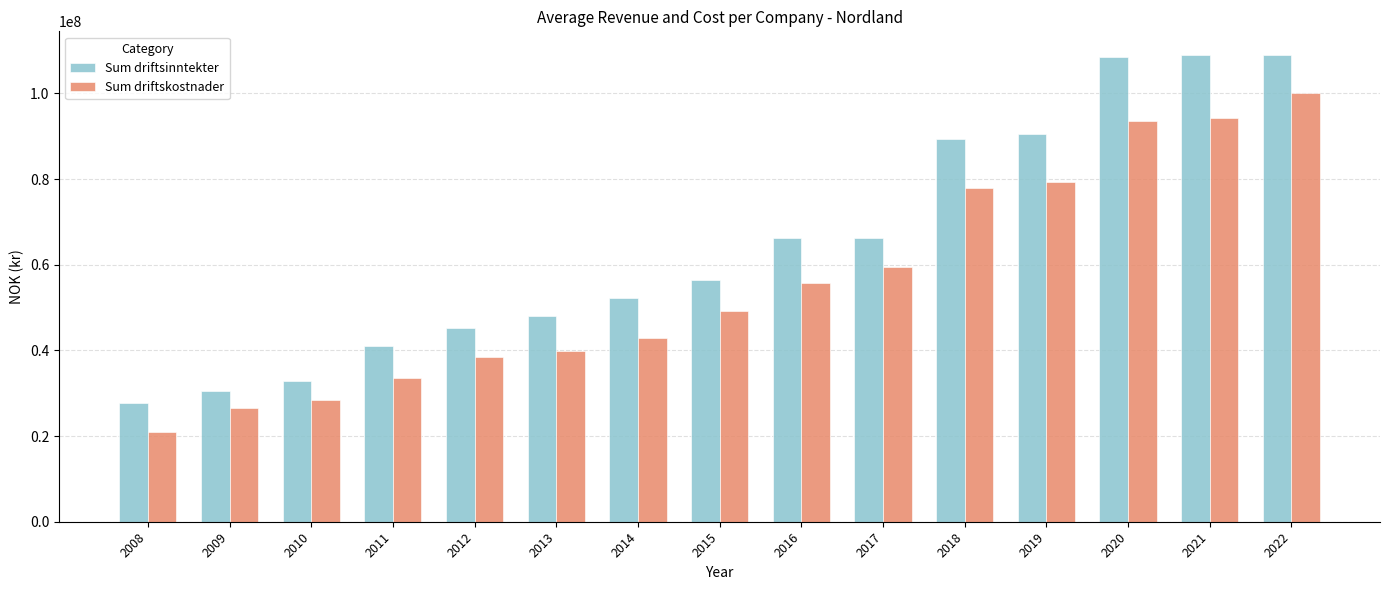

How many bars are there in total?

30